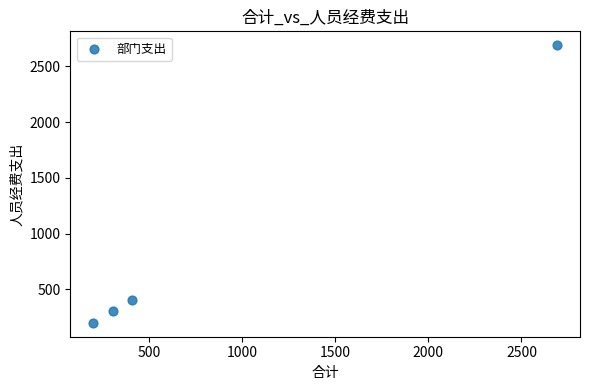

What is the range of Y values (max minus min)?

2489.1